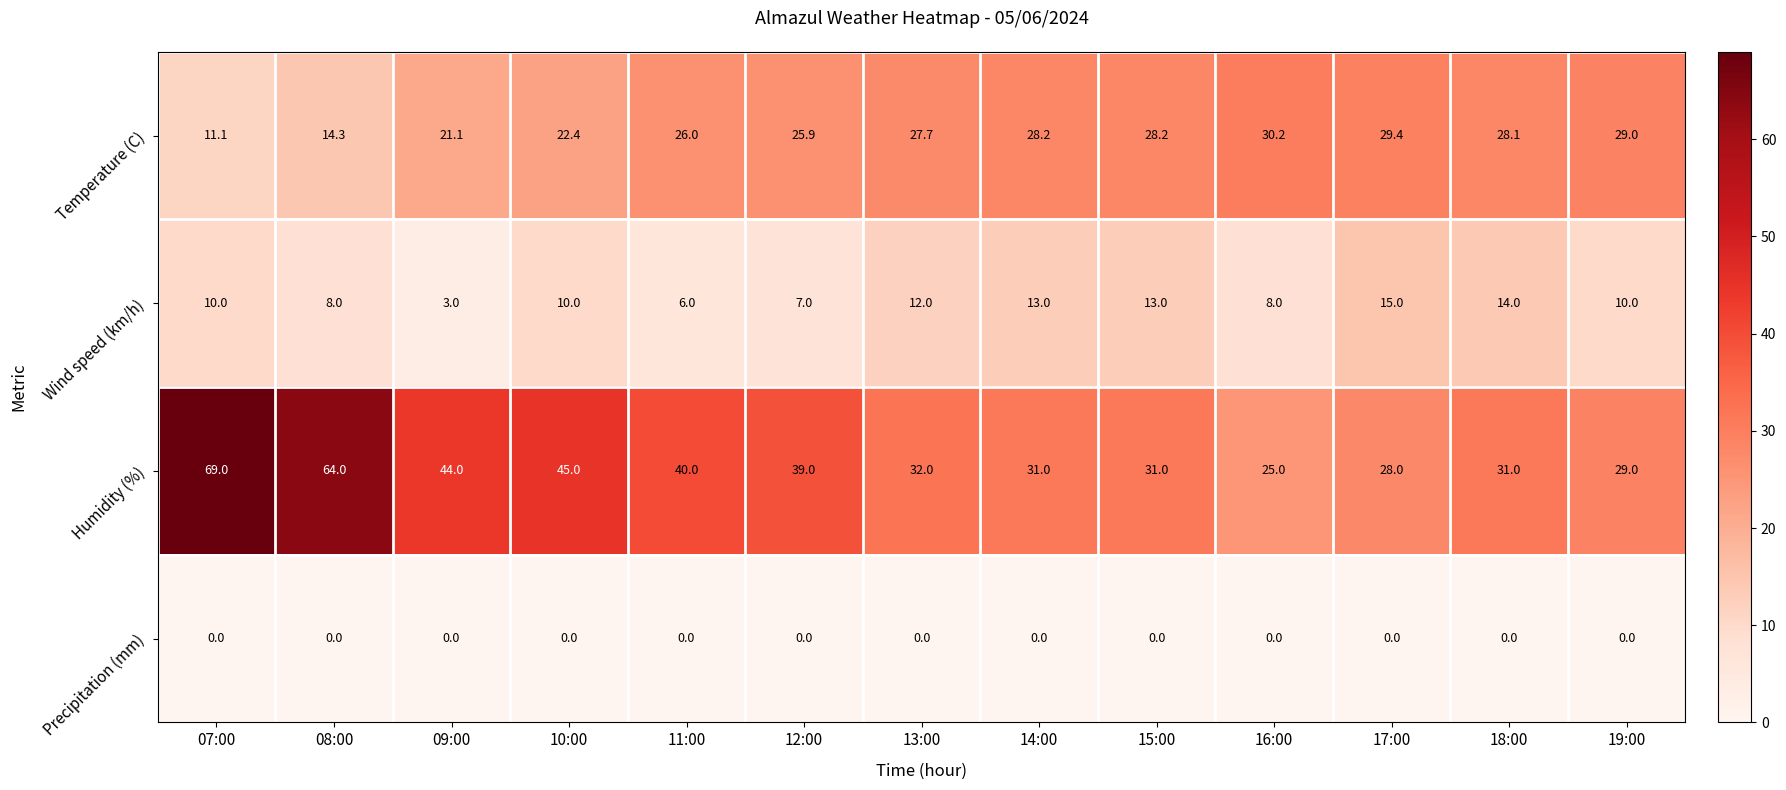

Rank the series by their average value, from lowest to highest.

Precipitation (mm), Wind speed (km/h), Temperature (C), Humidity (%)